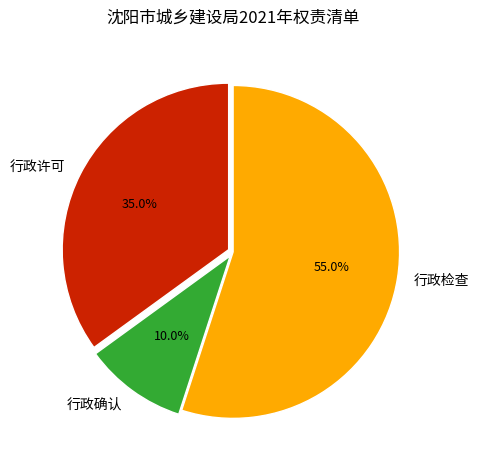

What is the smallest slice in the pie chart?

行政确认